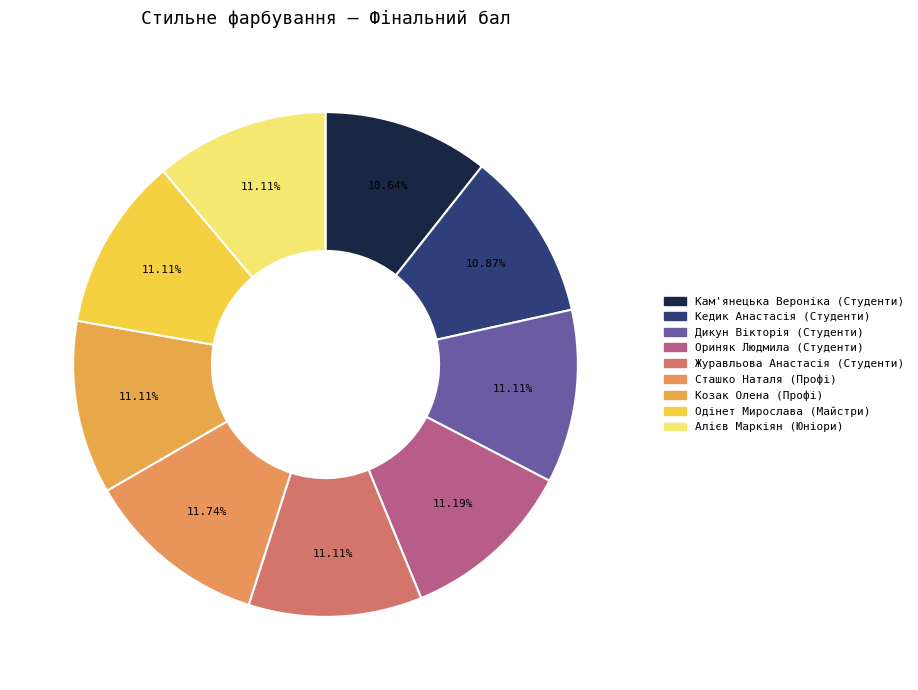

Does any single category account for the majority?

No